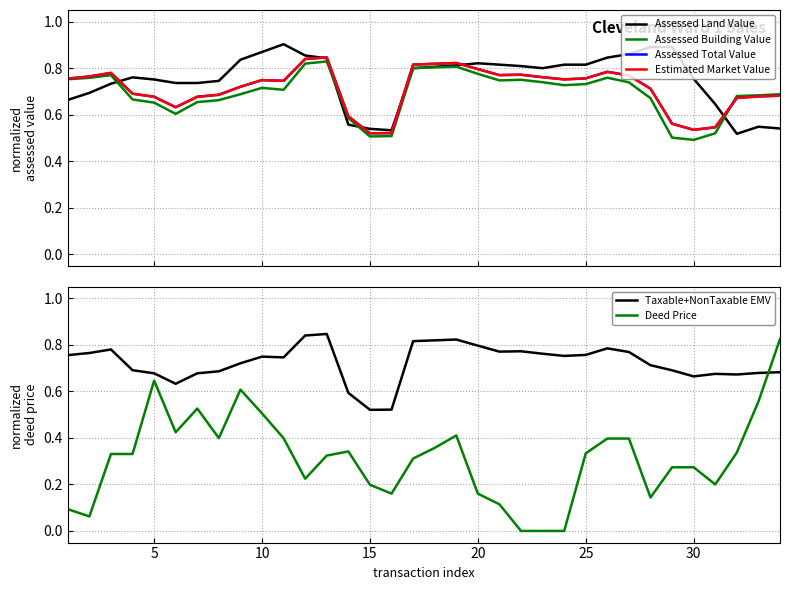

Reading left to right, list all the values displayed in this chart.

Assessed Land Value: 0.7	0.7	0.7	0.8	0.8	0.7	0.7	0.7	0.8	0.9	0.9	0.9	0.8	0.6	0.5	0.5	0.8	0.8	0.8	0.8	0.8	0.8	0.8	0.8	0.8	0.8	0.9	0.9	0.9	0.8	0.6	0.5	0.5	0.5
Assessed Building Value: 0.8	0.8	0.8	0.7	0.7	0.6	0.7	0.7	0.7	0.7	0.7	0.8	0.8	0.6	0.5	0.5	0.8	0.8	0.8	0.8	0.7	0.8	0.7	0.7	0.7	0.8	0.7	0.7	0.5	0.5	0.5	0.7	0.7	0.7
Assessed Total Value: 0.8	0.8	0.8	0.7	0.7	0.6	0.7	0.7	0.7	0.7	0.7	0.8	0.8	0.6	0.5	0.5	0.8	0.8	0.8	0.8	0.8	0.8	0.8	0.8	0.8	0.8	0.8	0.7	0.6	0.5	0.5	0.7	0.7	0.7
Estimated Market Value: 0.8	0.8	0.8	0.7	0.7	0.6	0.7	0.7	0.7	0.7	0.7	0.8	0.8	0.6	0.5	0.5	0.8	0.8	0.8	0.8	0.8	0.8	0.8	0.8	0.8	0.8	0.8	0.7	0.6	0.5	0.5	0.7	0.7	0.7
Taxable+NonTaxable EMV: 0.8	0.8	0.8	0.7	0.7	0.6	0.7	0.7	0.7	0.7	0.7	0.8	0.8	0.6	0.5	0.5	0.8	0.8	0.8	0.8	0.8	0.8	0.8	0.8	0.8	0.8	0.8	0.7	0.7	0.7	0.7	0.7	0.7	0.7
Deed Price: 0.1	0.1	0.3	0.3	0.6	0.4	0.5	0.4	0.6	0.5	0.4	0.2	0.3	0.3	0.2	0.2	0.3	0.4	0.4	0.2	0.1	0.0	0.0	0.0	0.3	0.4	0.4	0.1	0.3	0.3	0.2	0.3	0.6	0.8